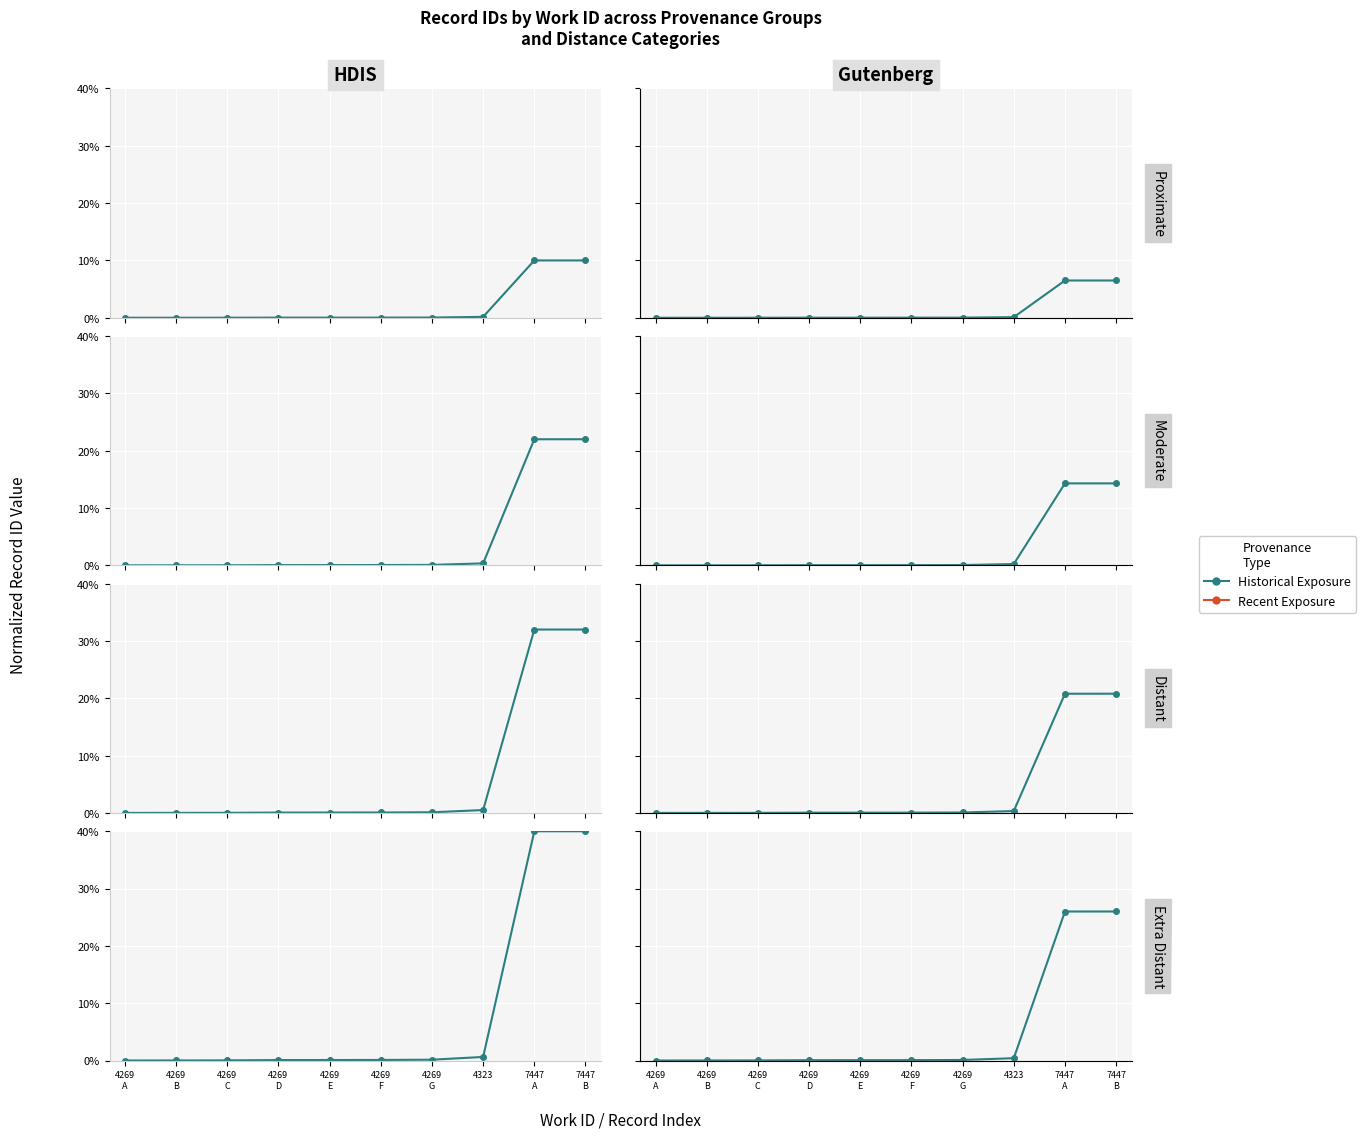

Which series has the widest spread of values?

Historical Exposure